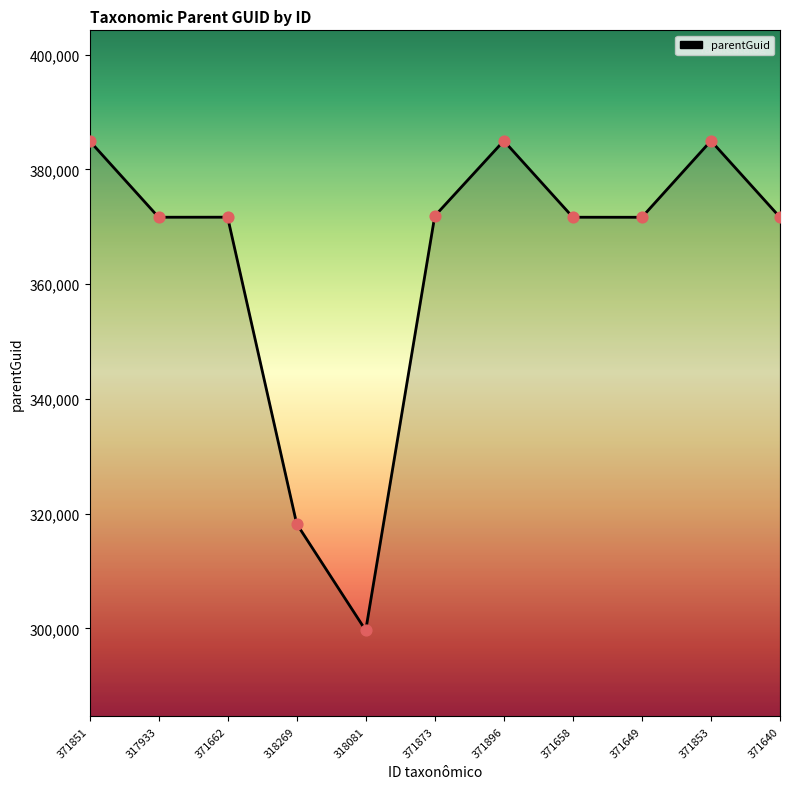

What is the ratio of the value at 318269 to the value at 371649?

0.9